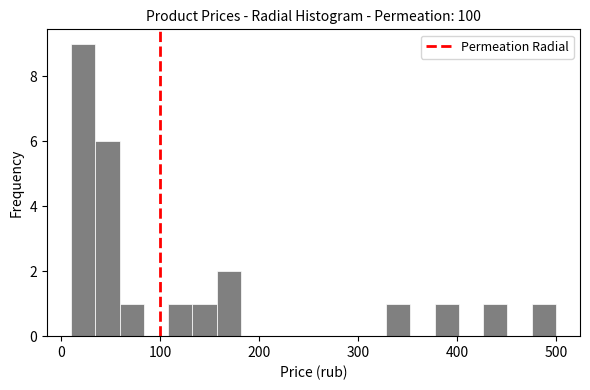

Read against the x-axis, roughly where is the centre of the tallest bar?

20